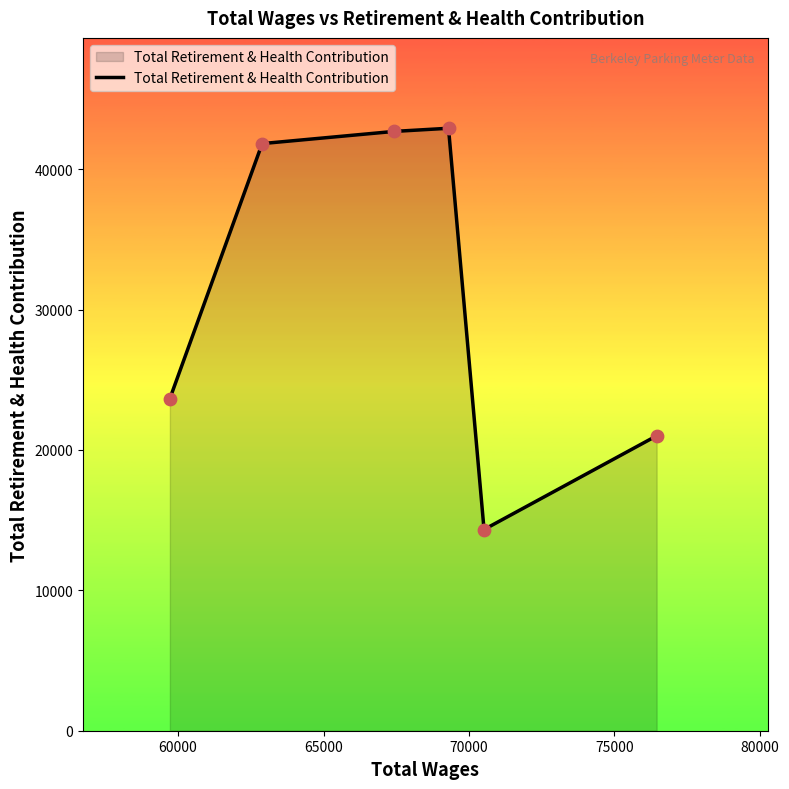

What is the maximum value shown in the chart?

42919